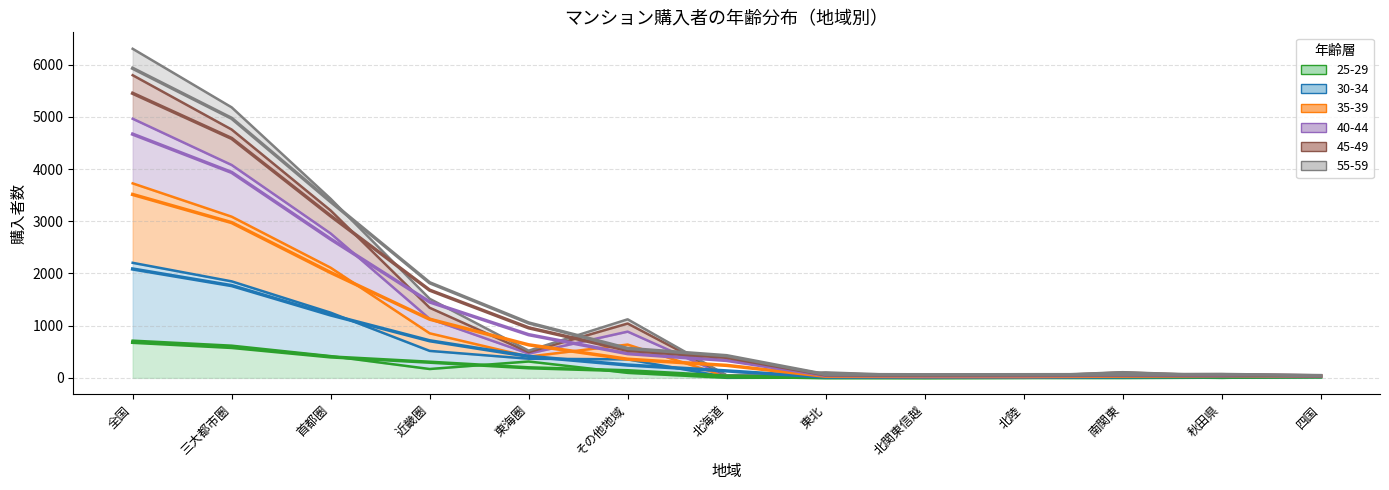

What is the minimum value for 30-34?

34.0